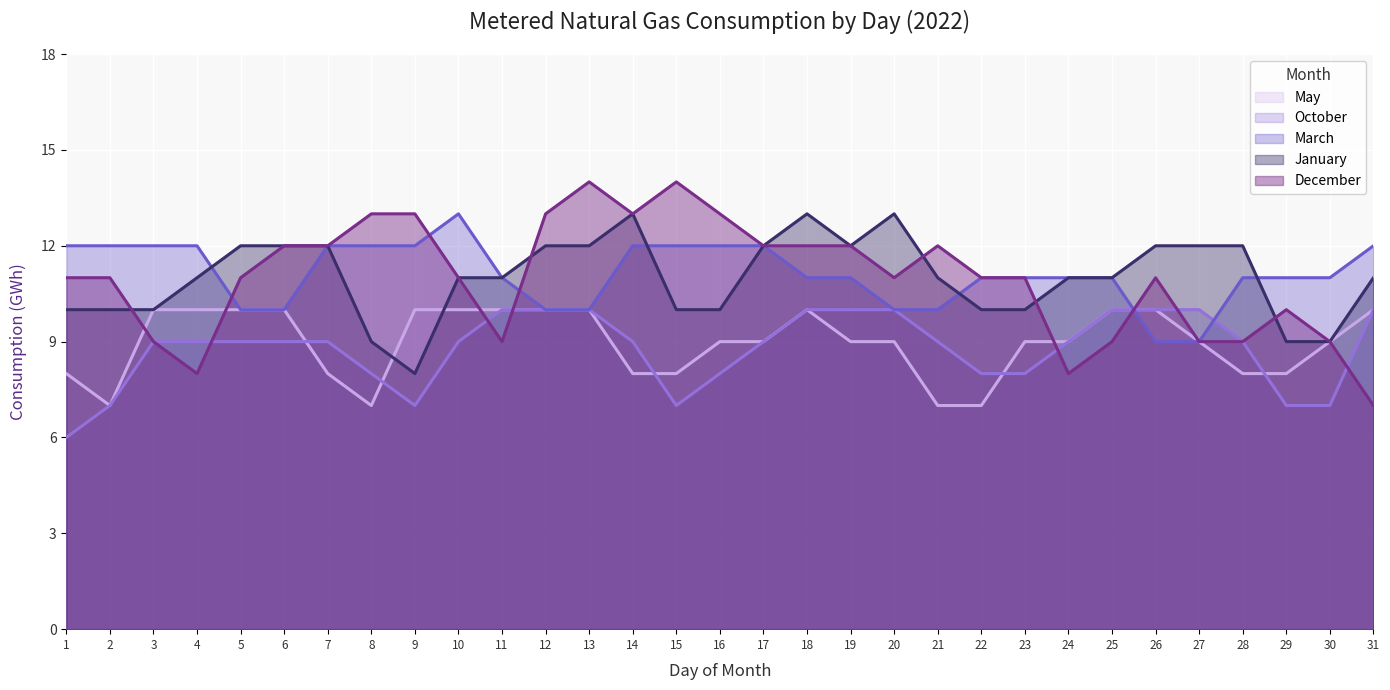

Does the chart display data point markers on the line(s)?

No